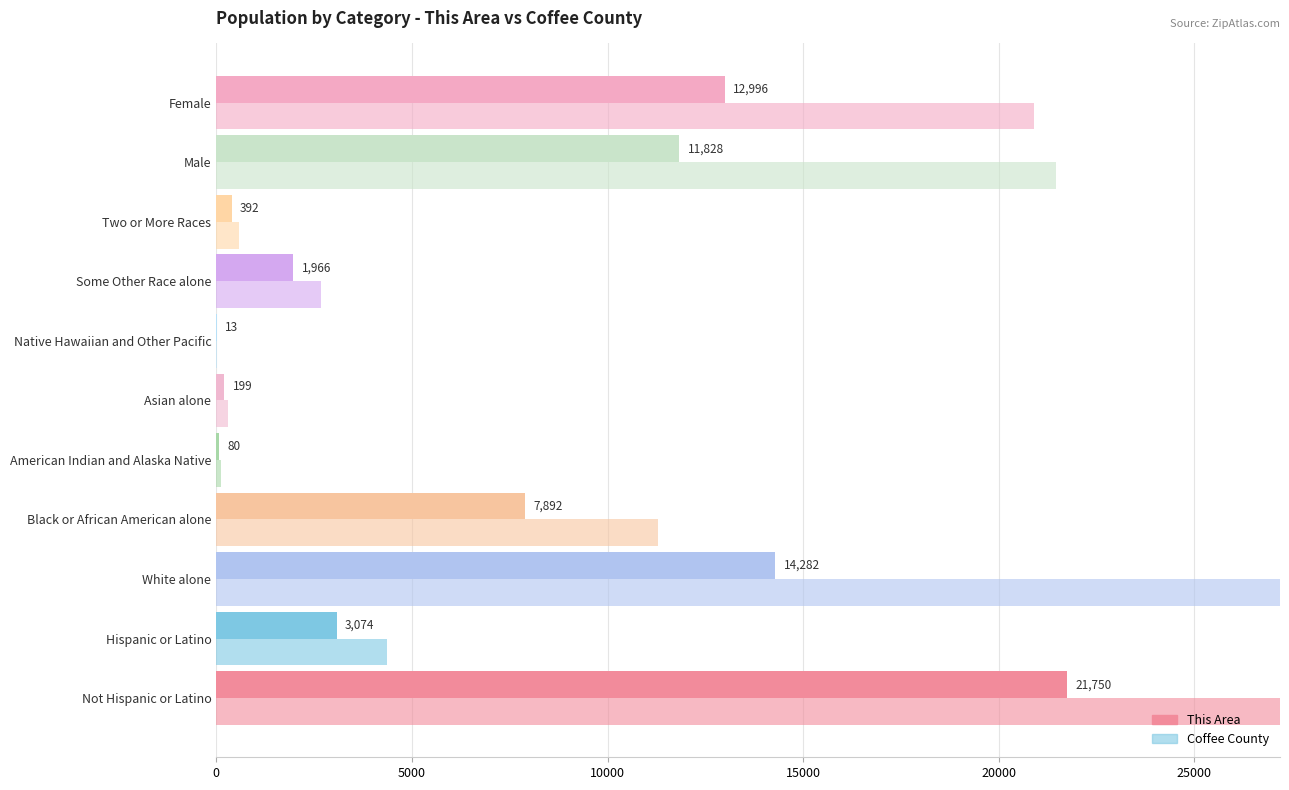

Which series has the widest spread of values?

Coffee County